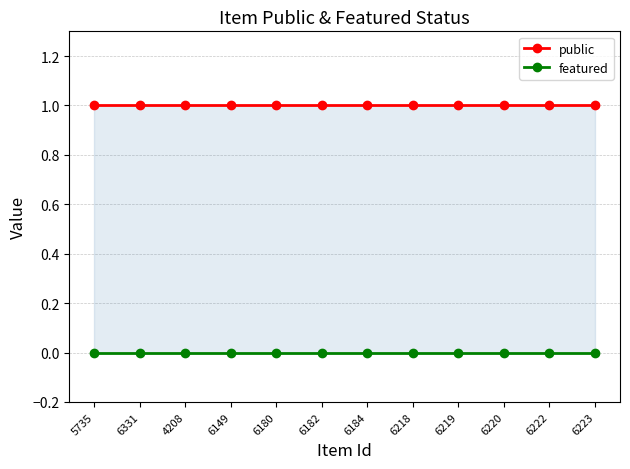

How many data points does each series have?

12